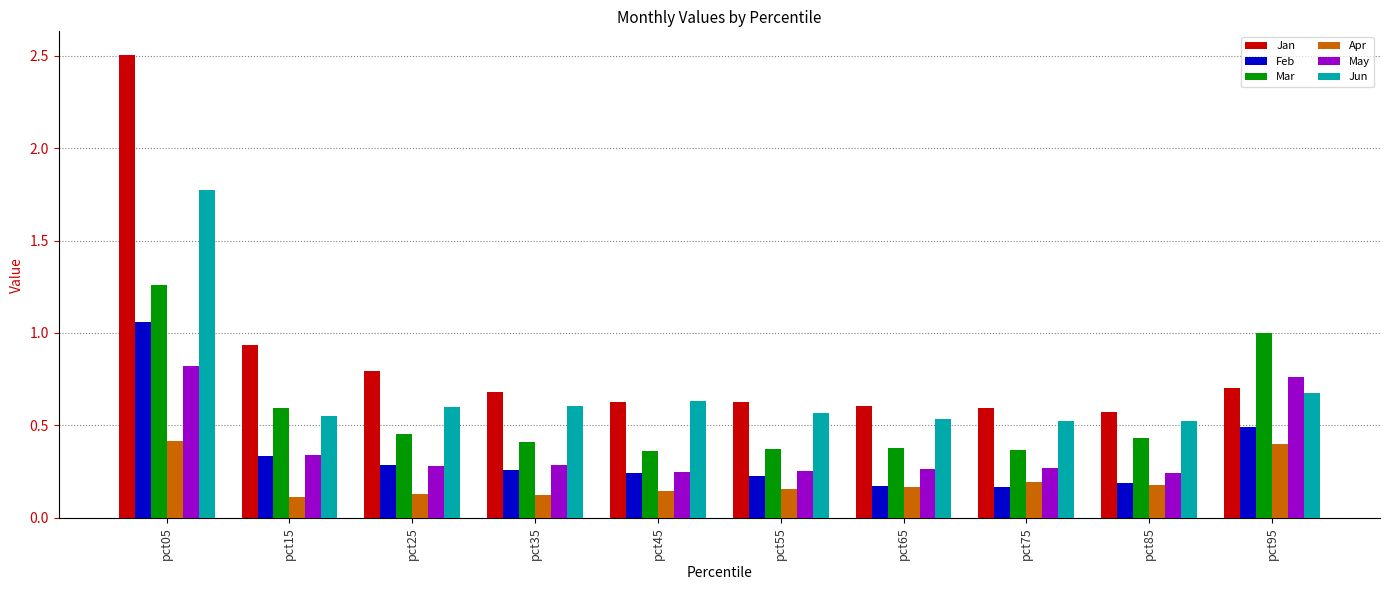

True or false: Feb has a value of 0.1 at pct55.

False